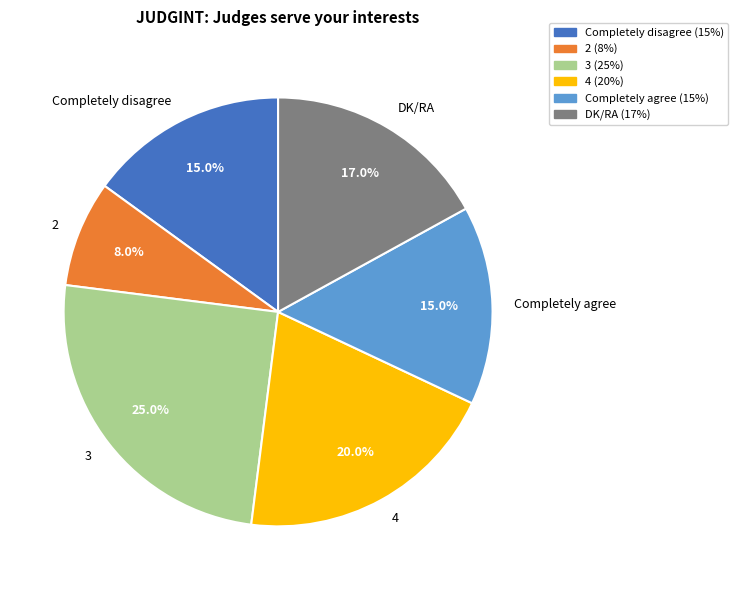

To the nearest percent, what is the difference between the 3 and Completely agree slice percentages?

10%